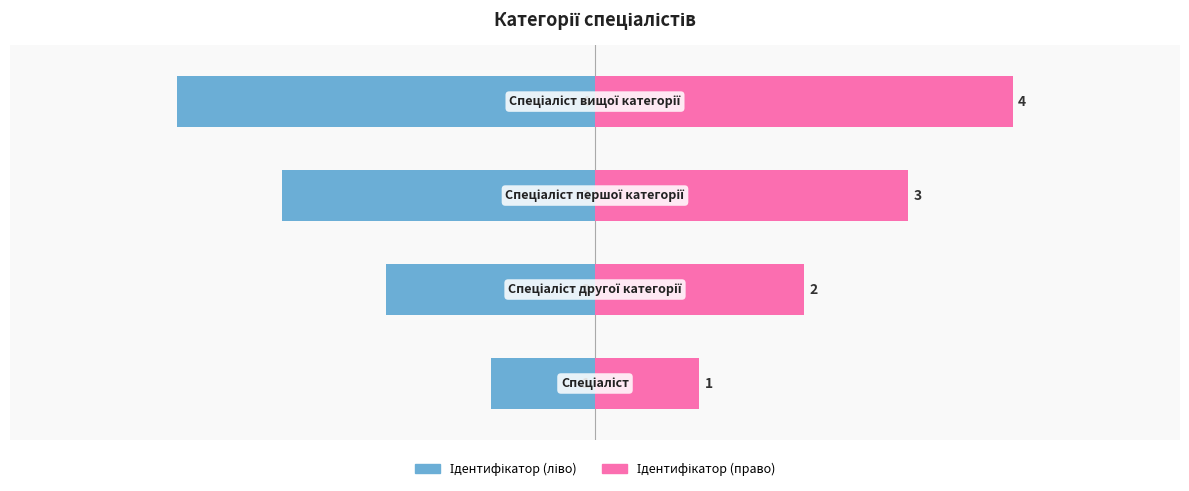

At how many categories does at least one series exceed 0?

4